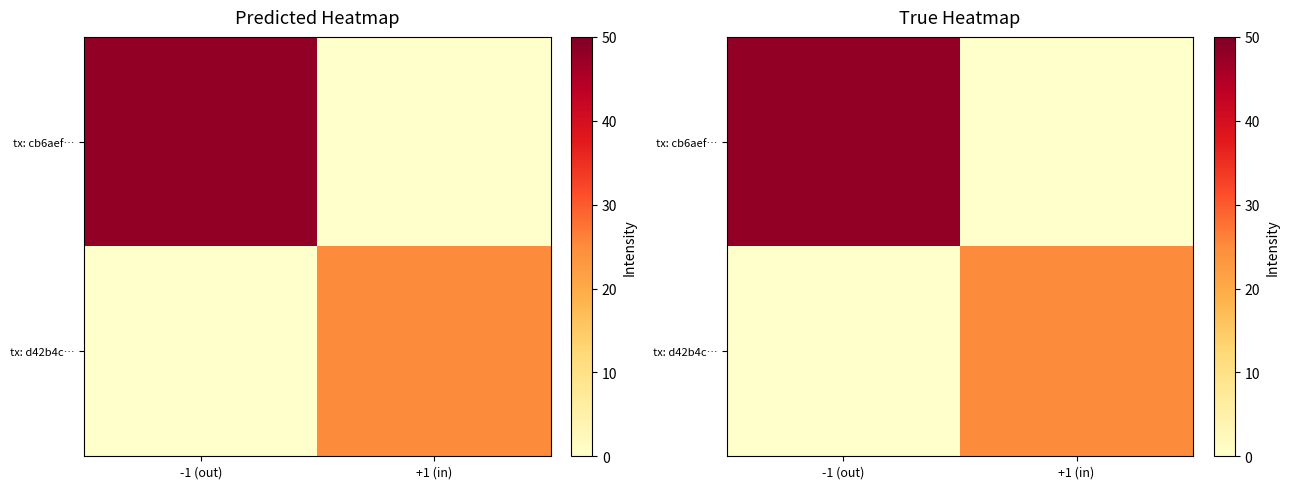

Is it true that tx: d42b4c… equals 0 at -1 (out)?

True